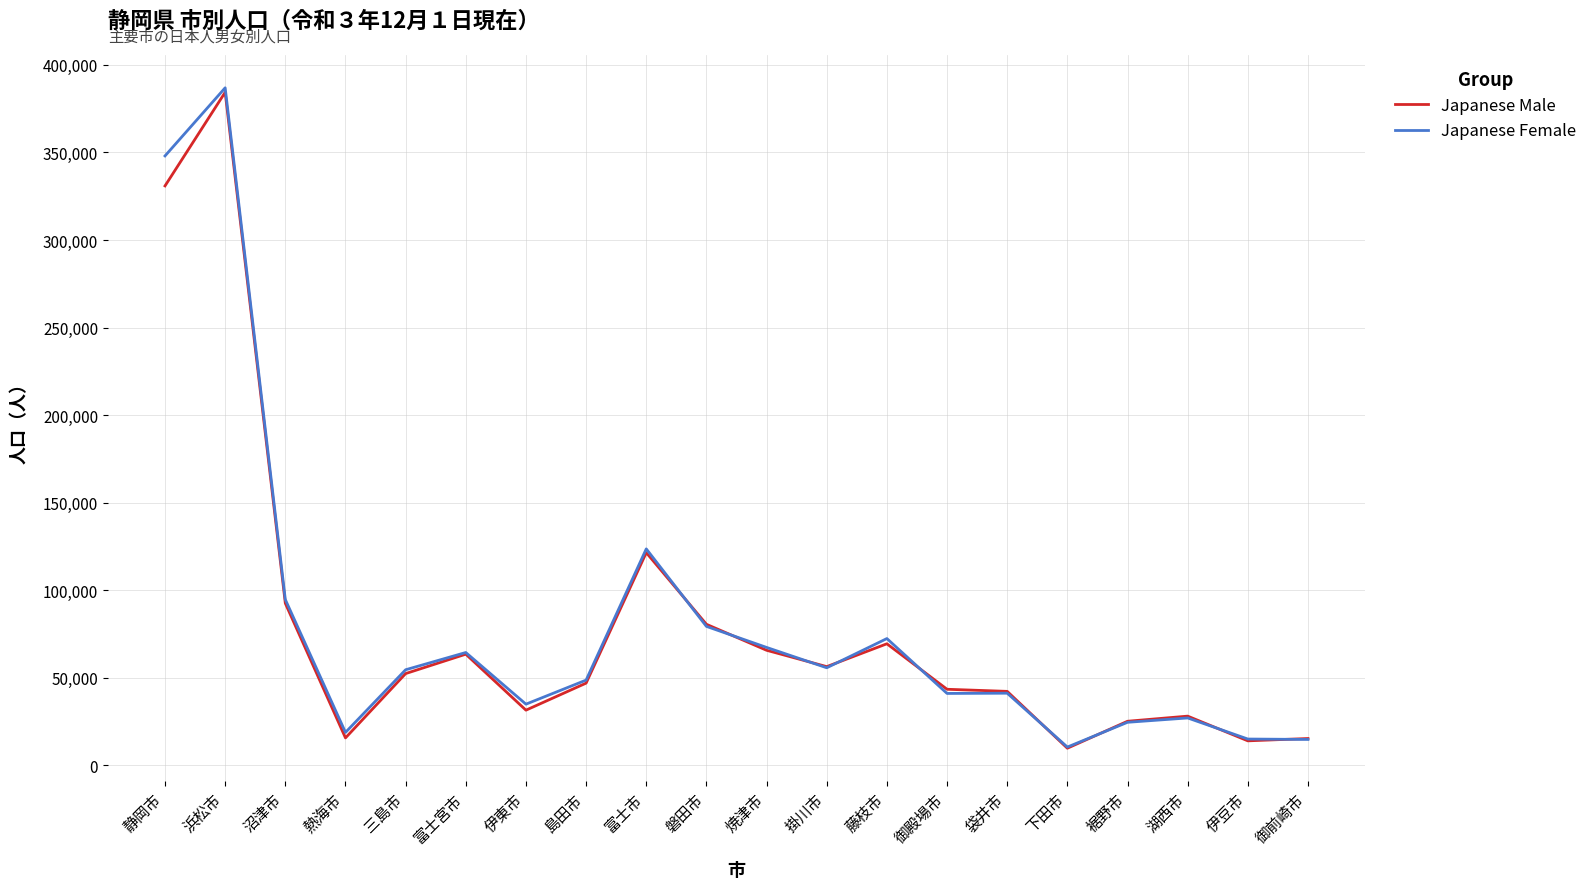

What is the difference between the highest and lowest values at 袋井市?

1040